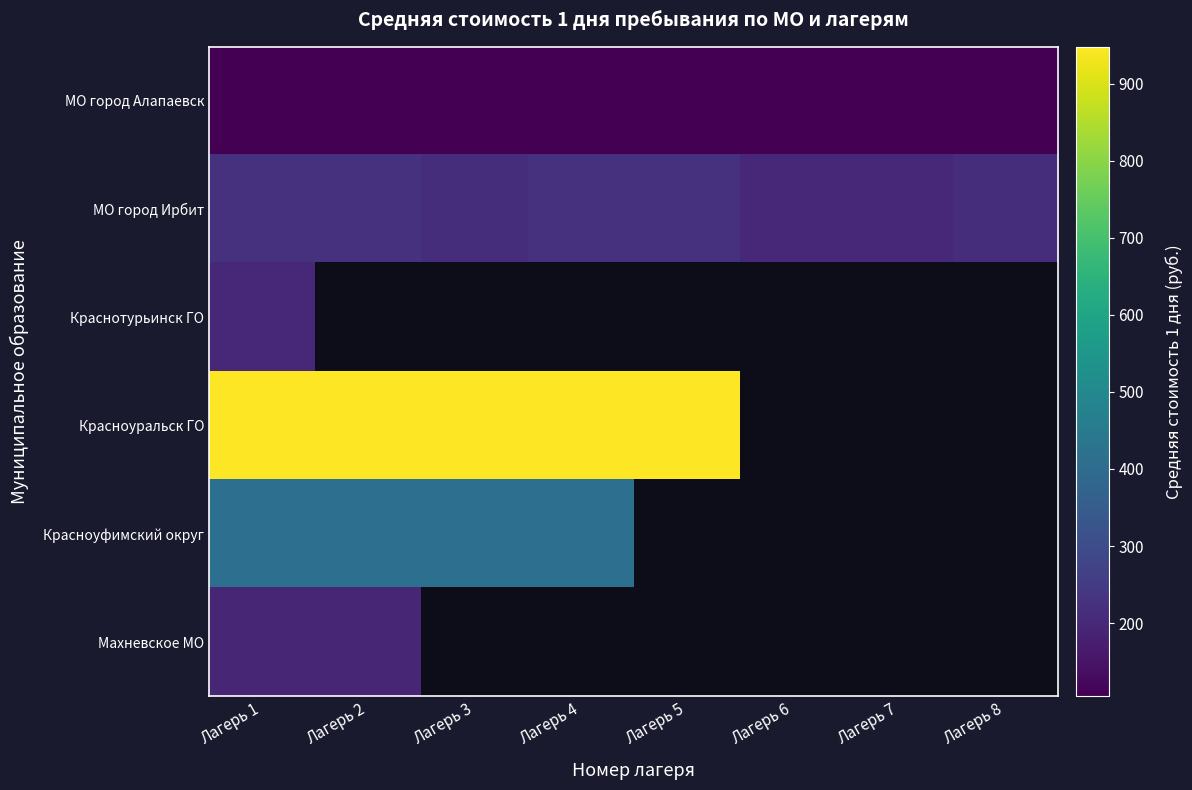

Which label corresponds to the smallest value in the chart?

Лагерь 1